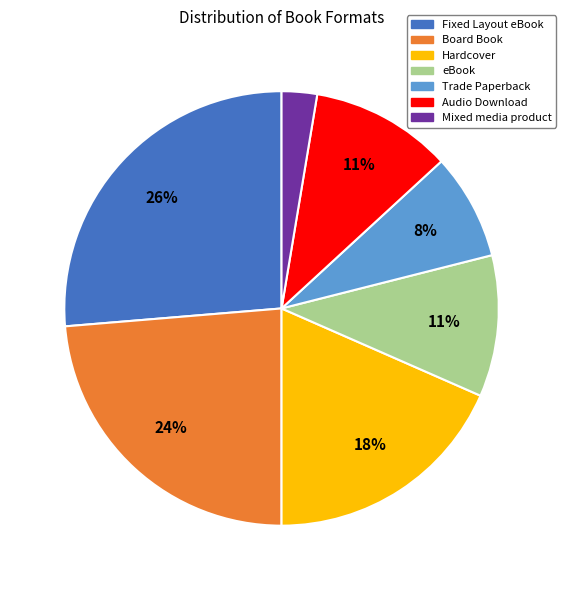

What percentage is the Mixed media product slice, to the nearest percent?

3%